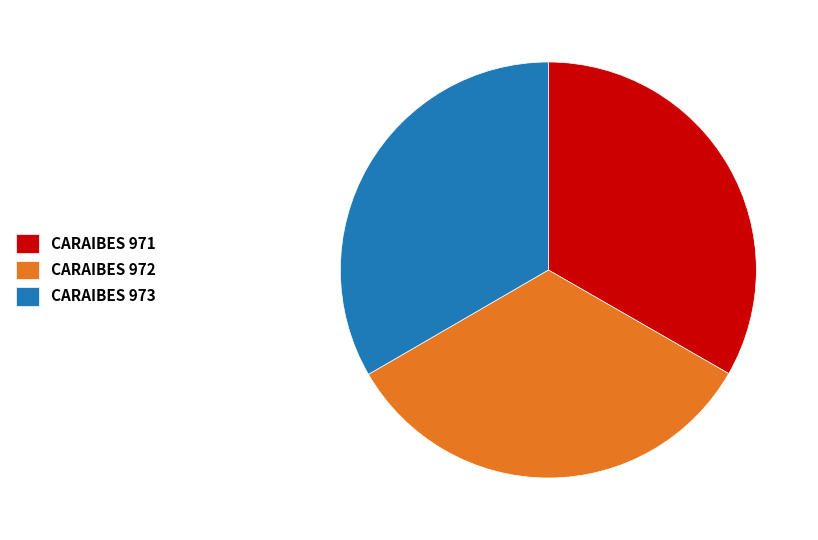

Is CARAIBES 971 the majority of the pie?

No